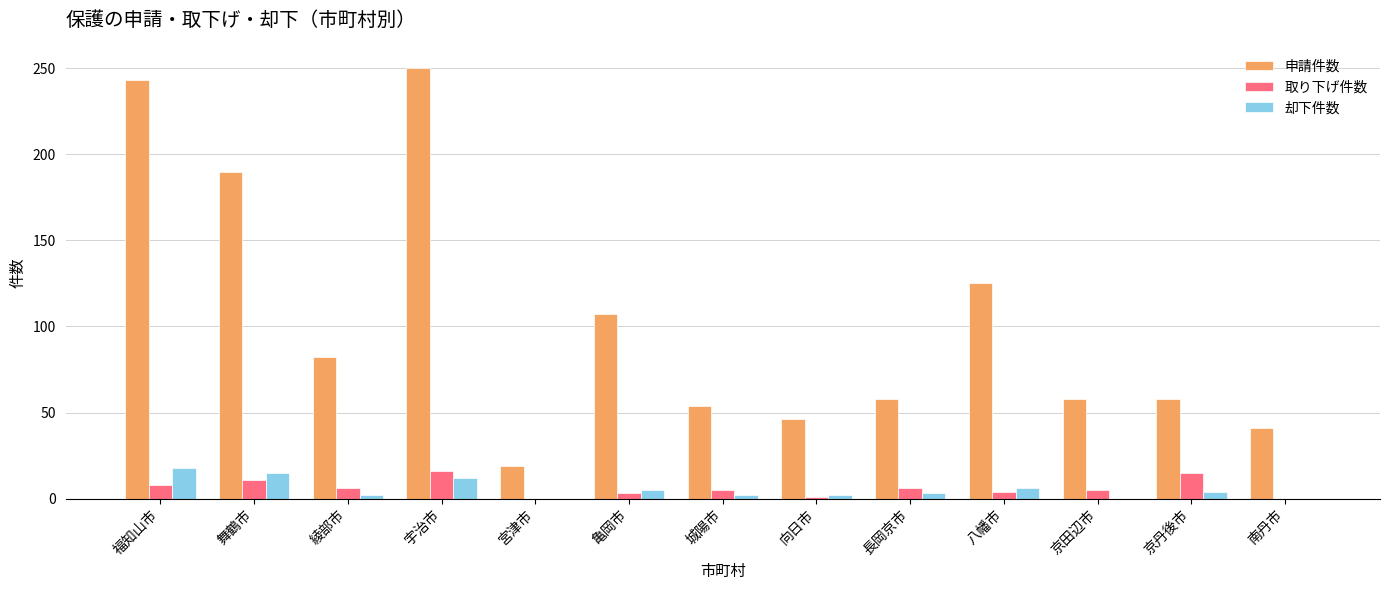

What is the maximum value shown in the chart?

250